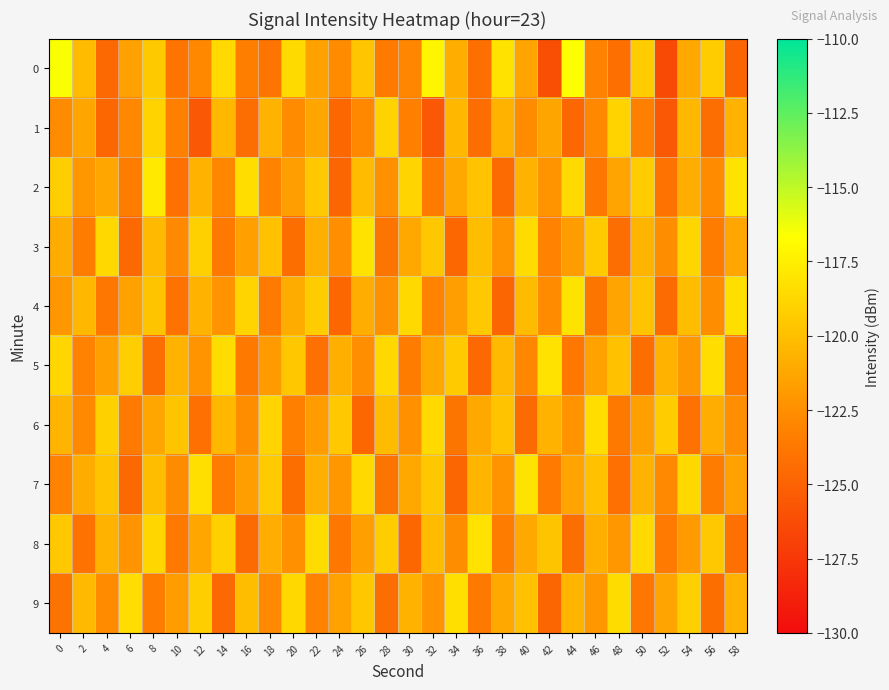

What is the total value across all series at 48?

-1218.8